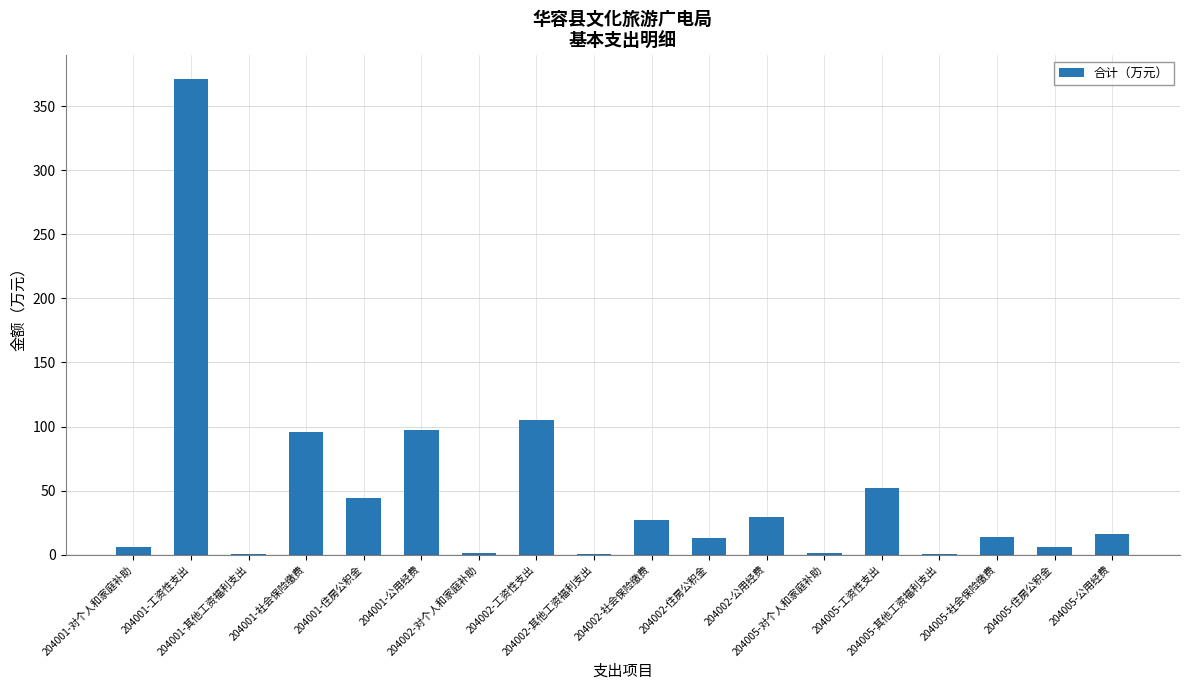

What is the change in value from 204001-工资性支出 to 204005-工资性支出?

-319.1